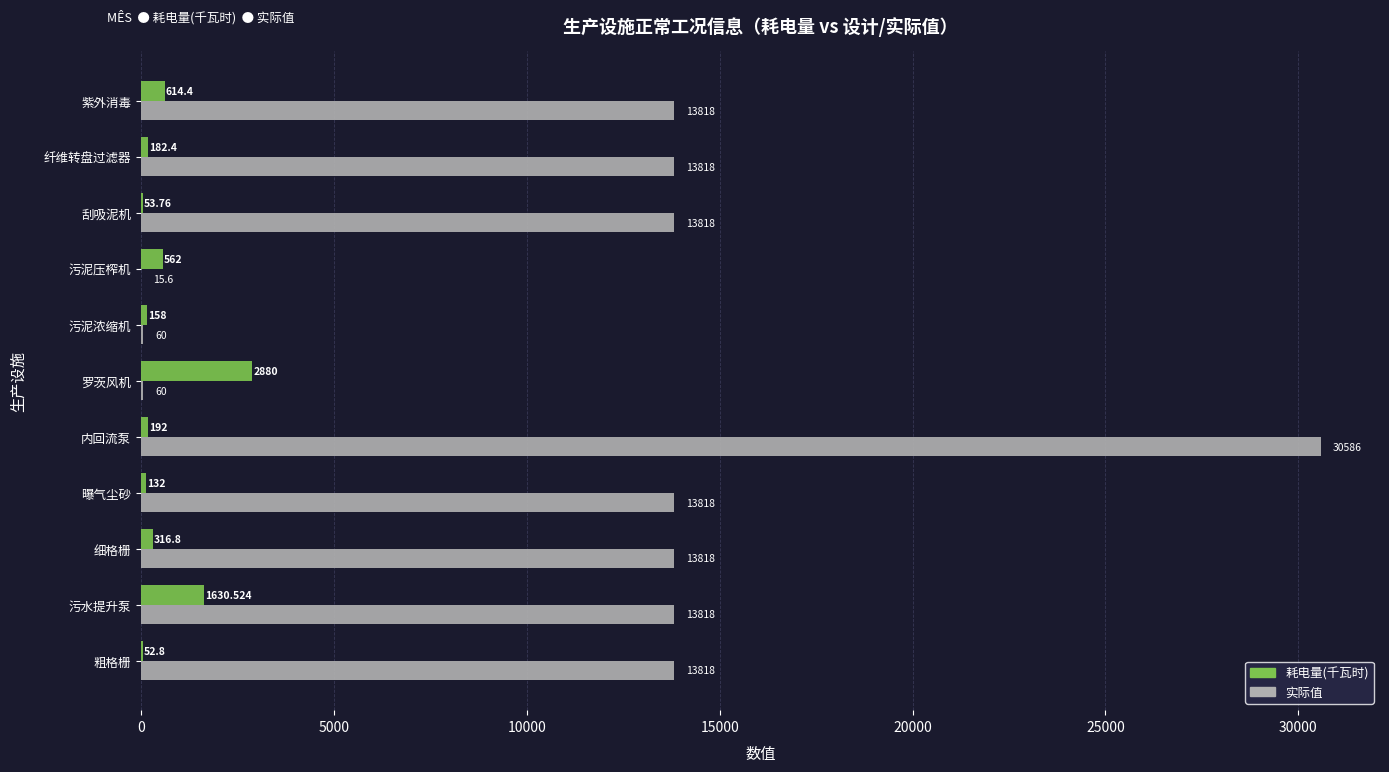

Which series has the widest spread of values?

实际值